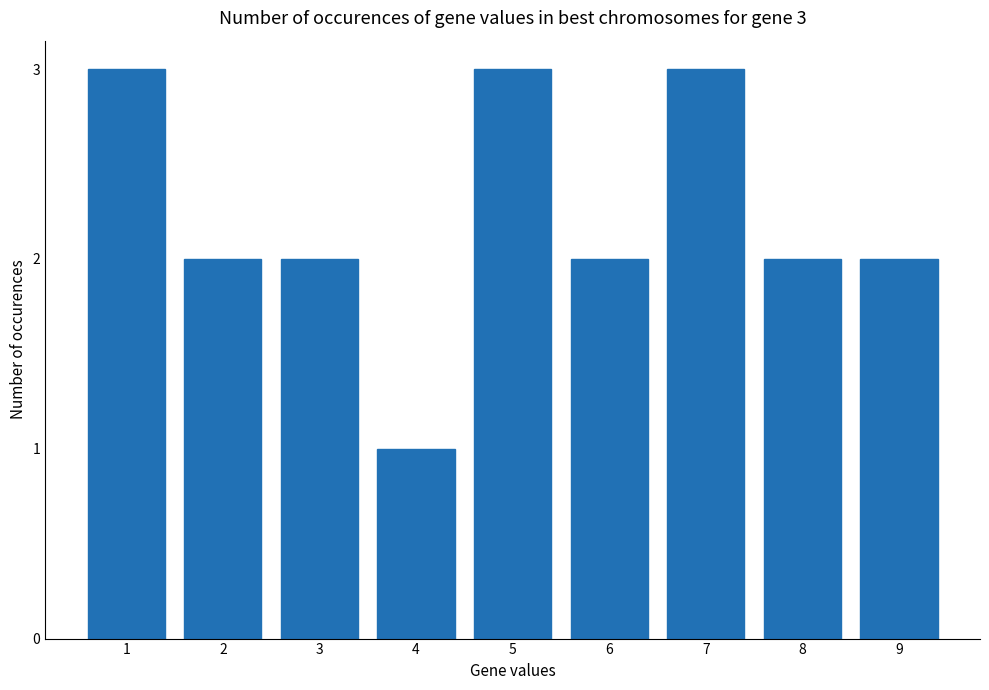

Which label corresponds to the smallest value in the chart?

4